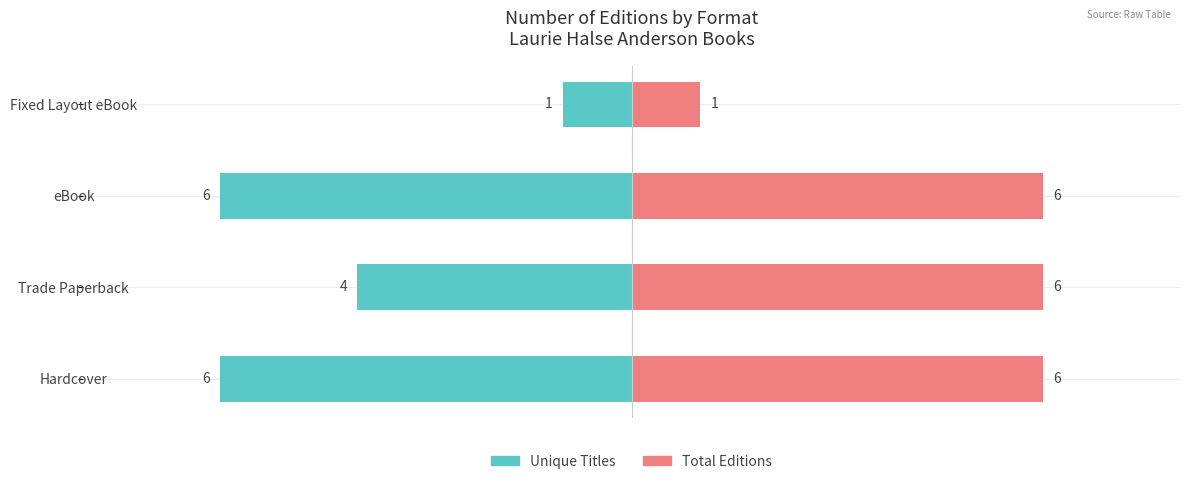

What is the difference between the maximum and minimum values in the Unique Titles series?

5